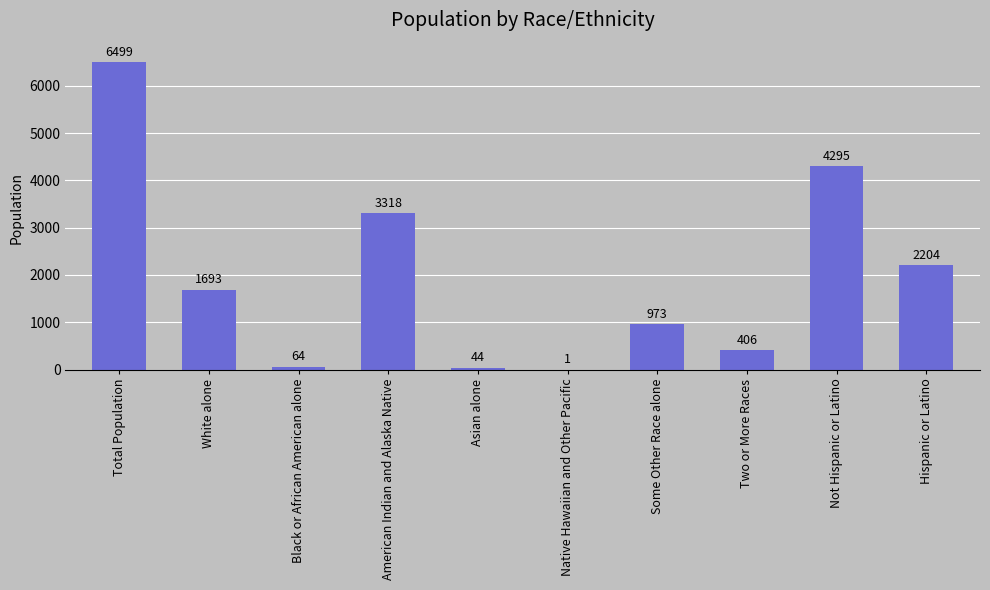

How many distinct data groups are displayed?

1